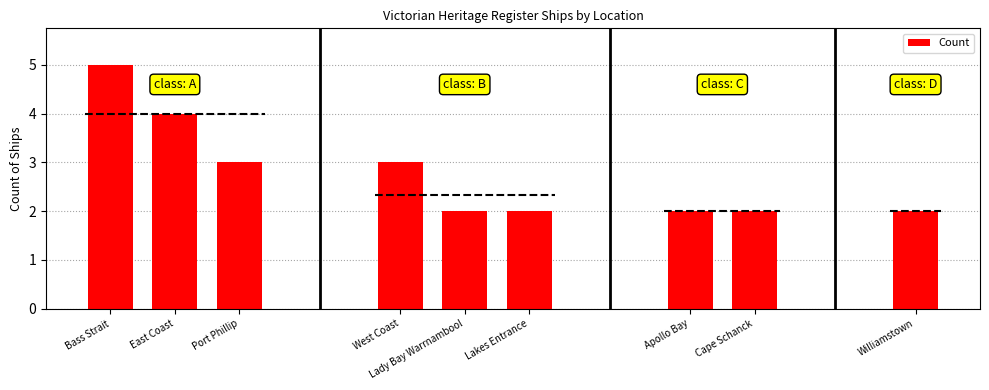

How many bars are there in total?

9